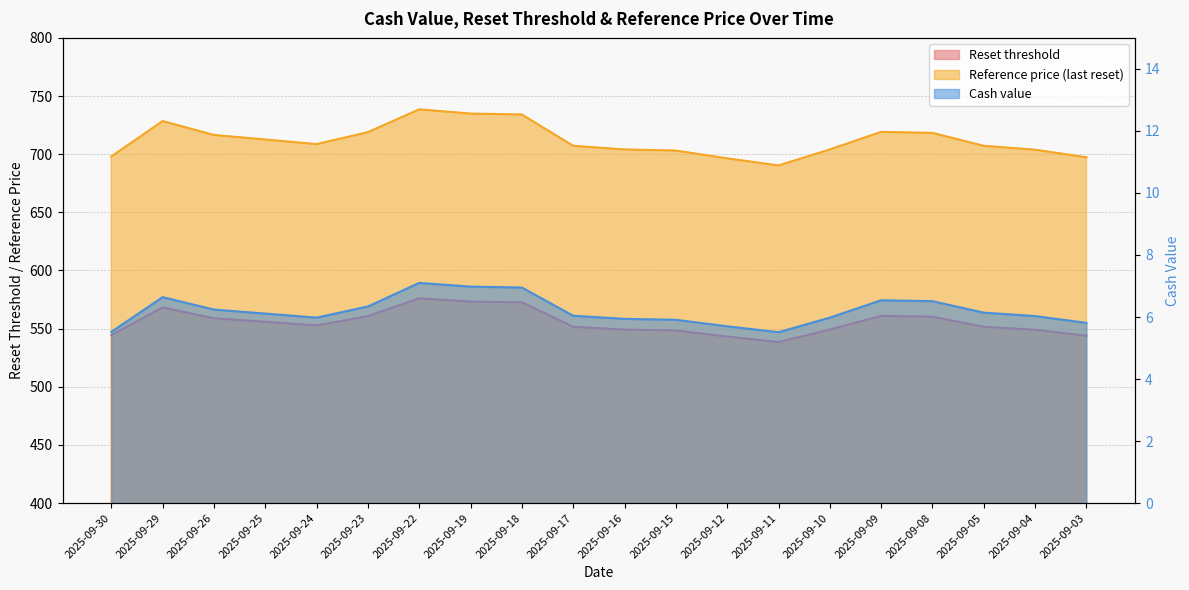

What is the value of the Reference price (last reset) point at the 19th from the left?

703.9